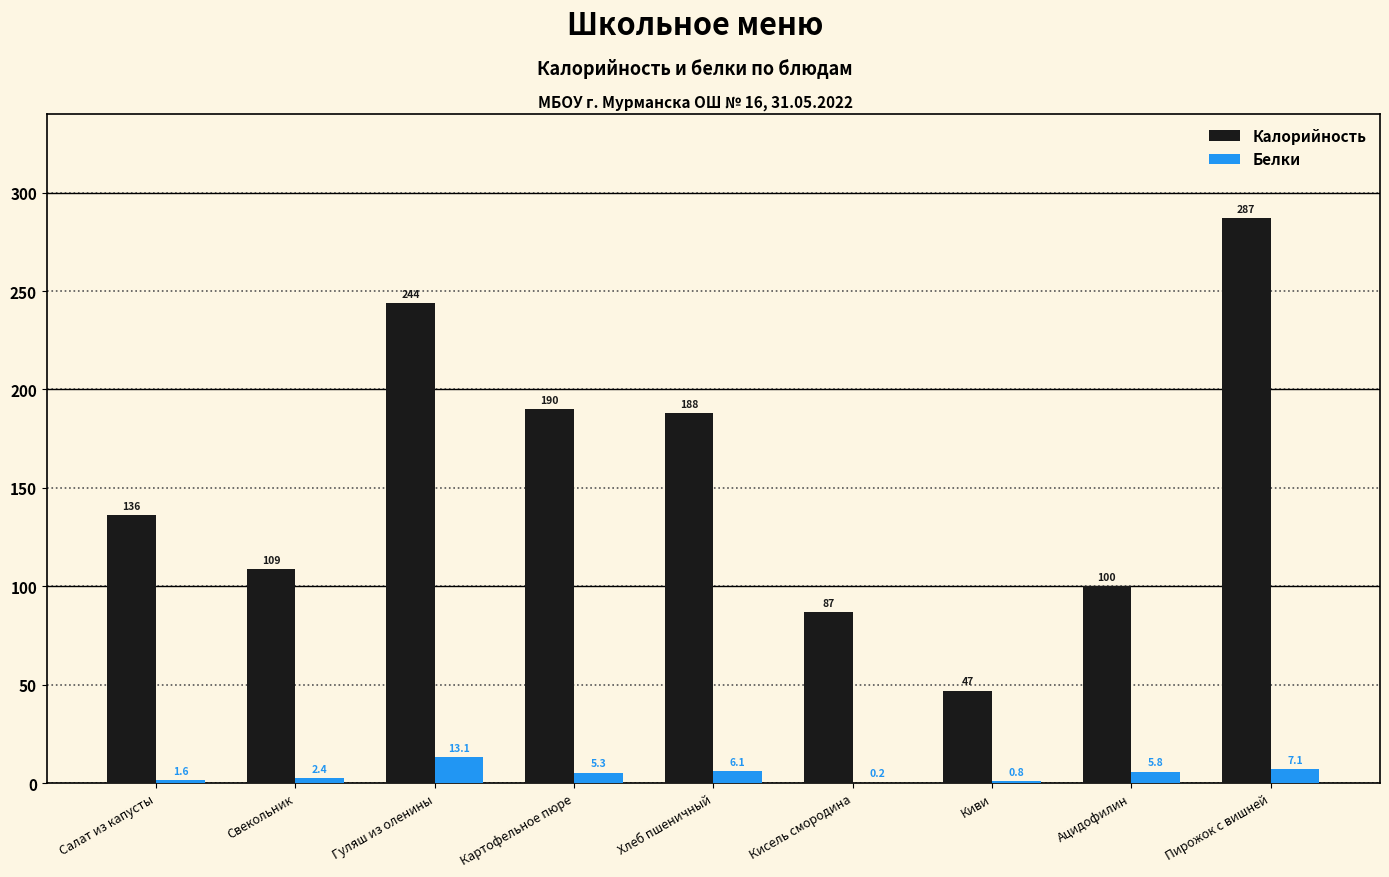

What is the sum of the Калорийность values at Ацидофилин and Салат из капусты?

236.0